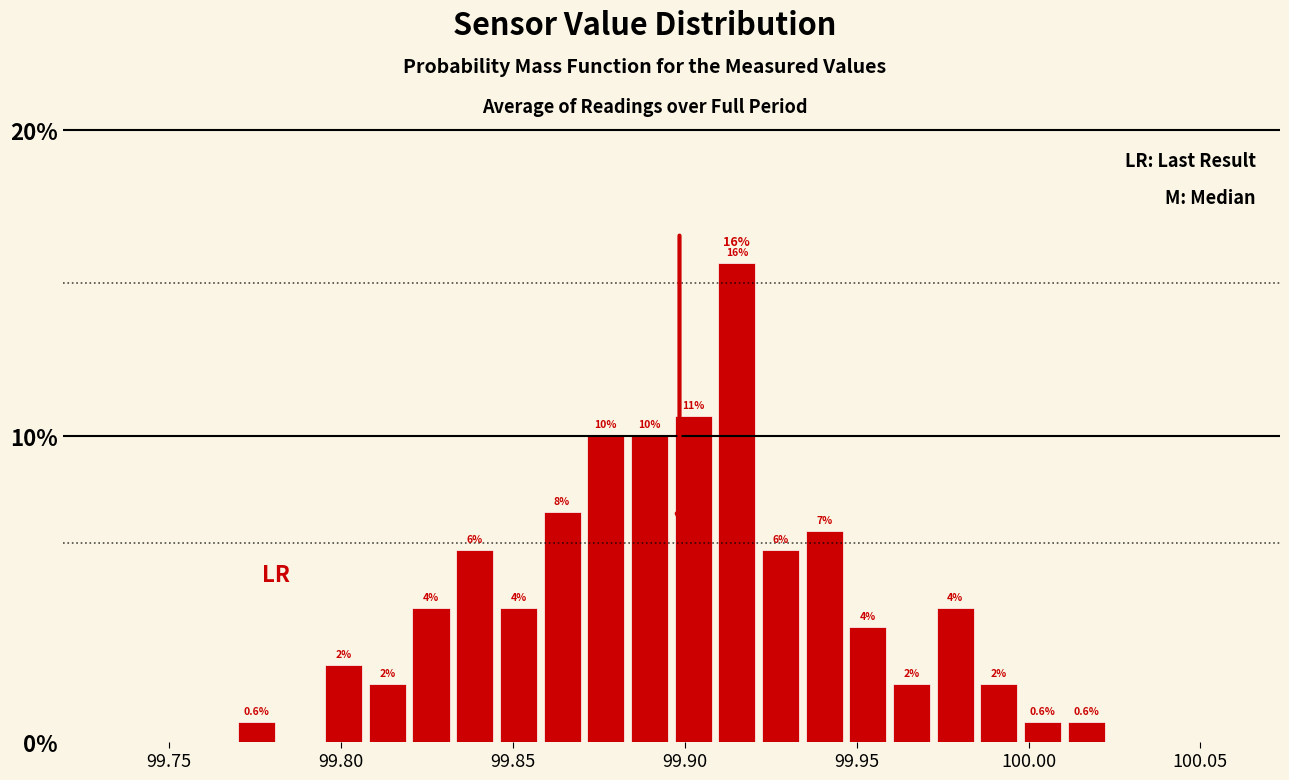

Around what value on the x-axis is the tallest bar? Give the approximate position of its centre, as read against the axis.

99.915